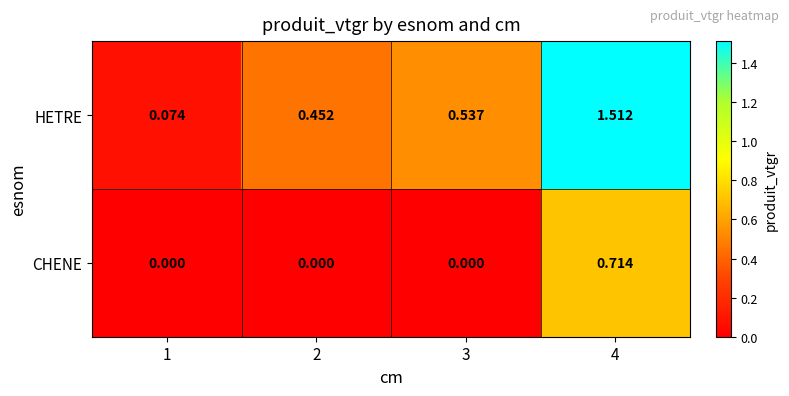

Rank the series by their maximum value, from lowest to highest.

CHENE, HETRE